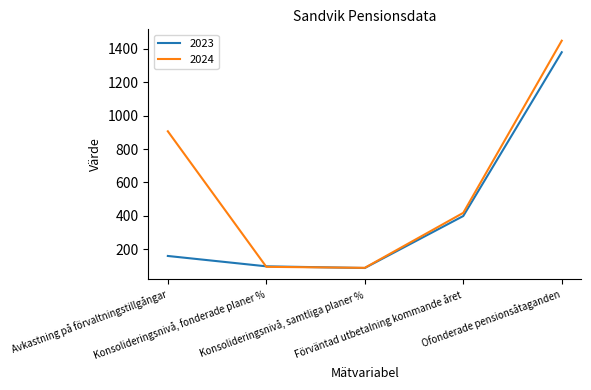

Is this an area chart (filled region under the line)?

No